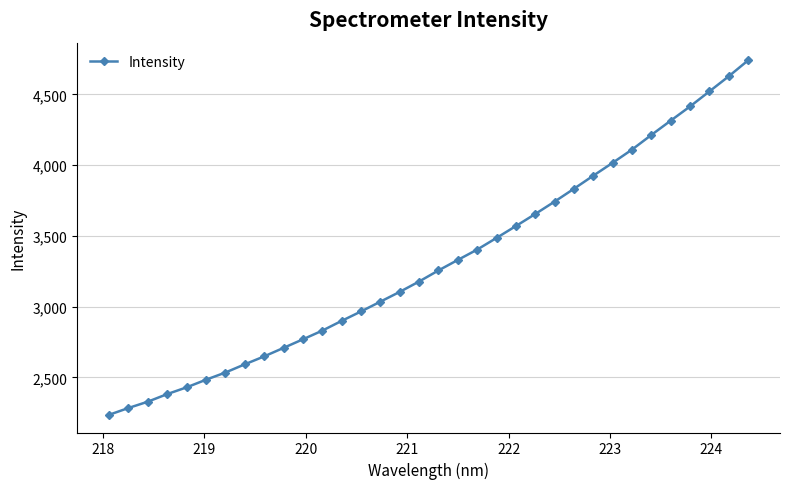

What is the value of the 17th point from the left?

3177.3